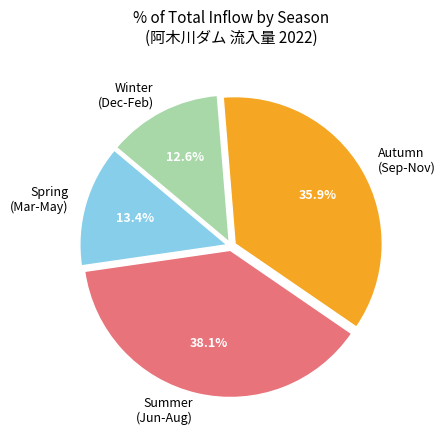

Does any single category account for the majority?

No